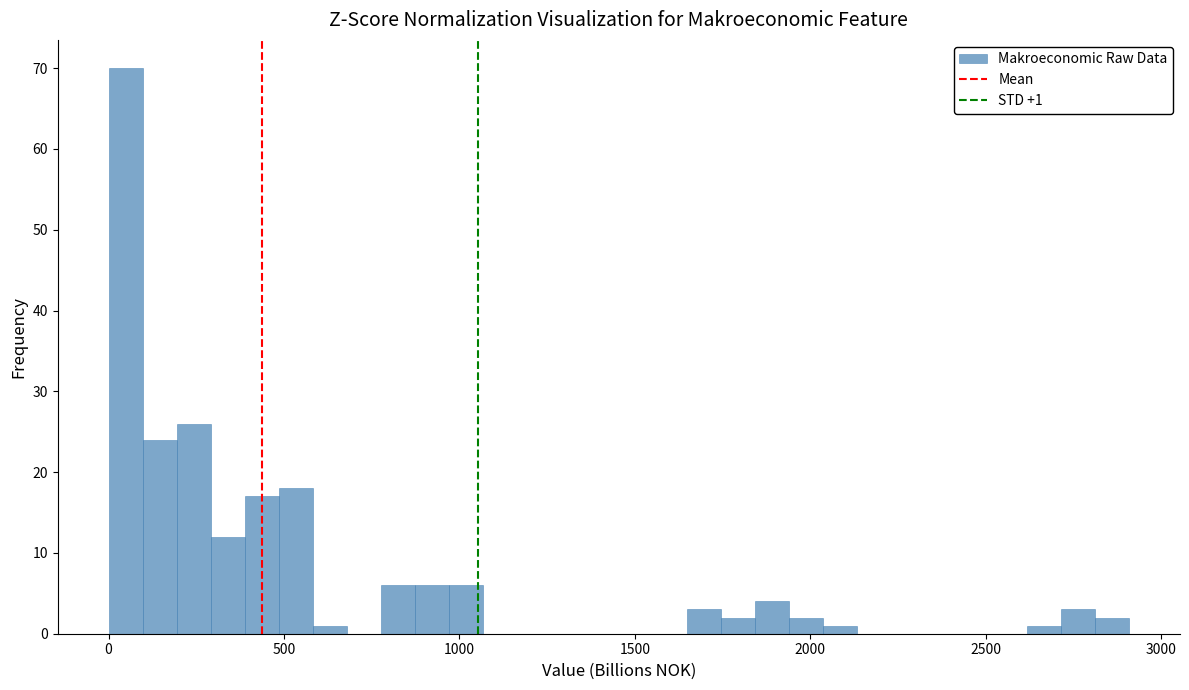

Read against the x-axis, roughly where is the centre of the tallest bar?

50